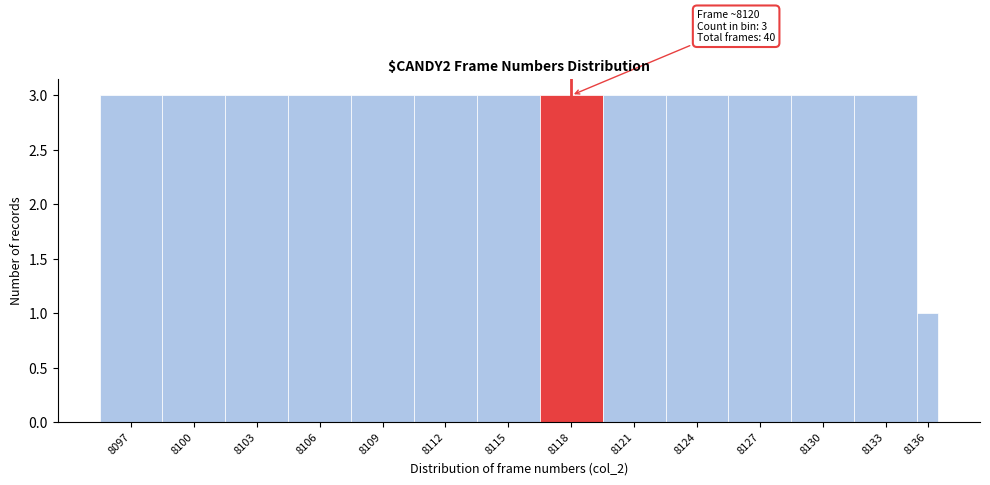

Reading right to left, transcribe all the data shown in this chart.

1	3	3	3	3	3	3	3	3	3	3	3	3	3